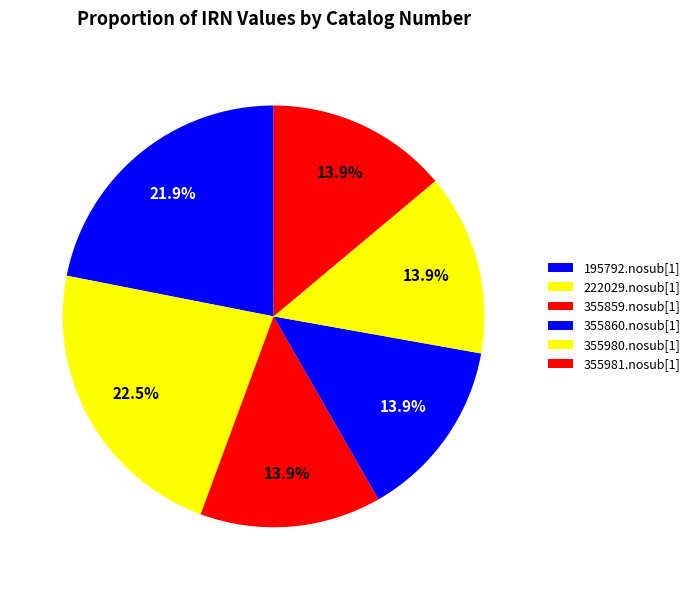

To the nearest percent, what is the combined percentage of 222029.nosub[1] and 195792.nosub[1]?

44%